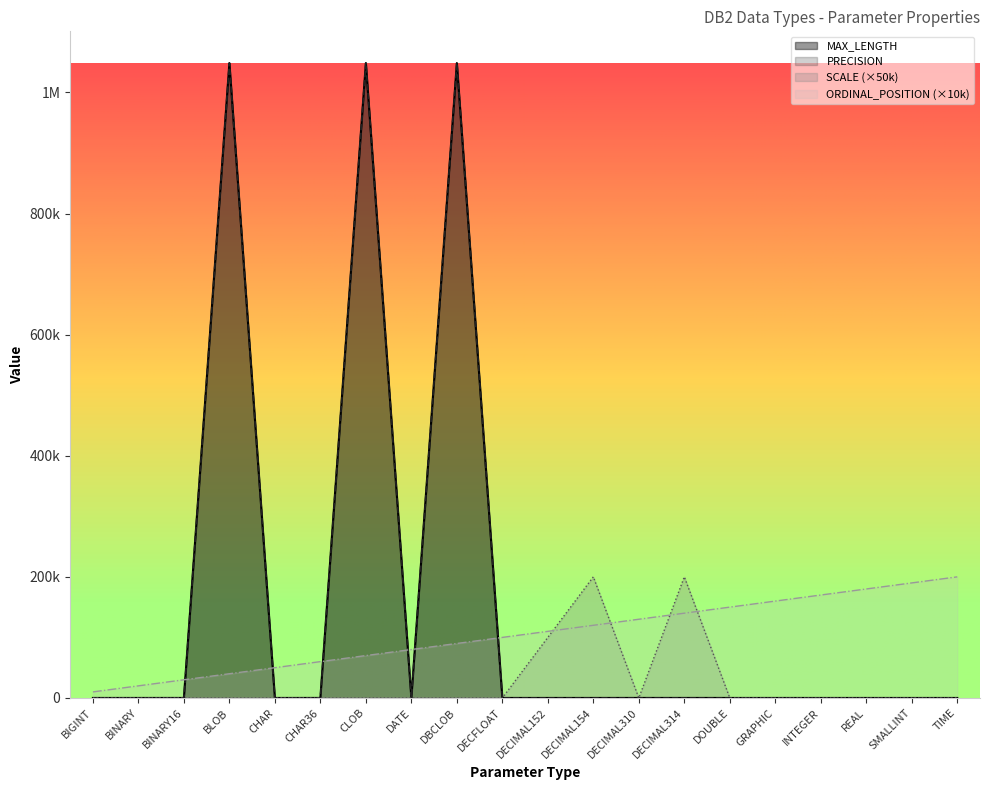

What value does the ORDINAL_POSITION series have at TIME, to the nearest 10?

200000